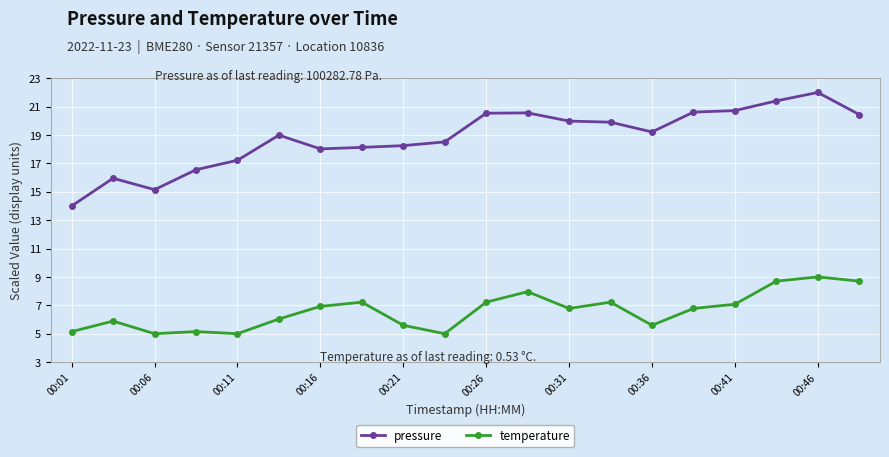

Rank the series by their maximum value, from highest to lowest.

pressure, temperature